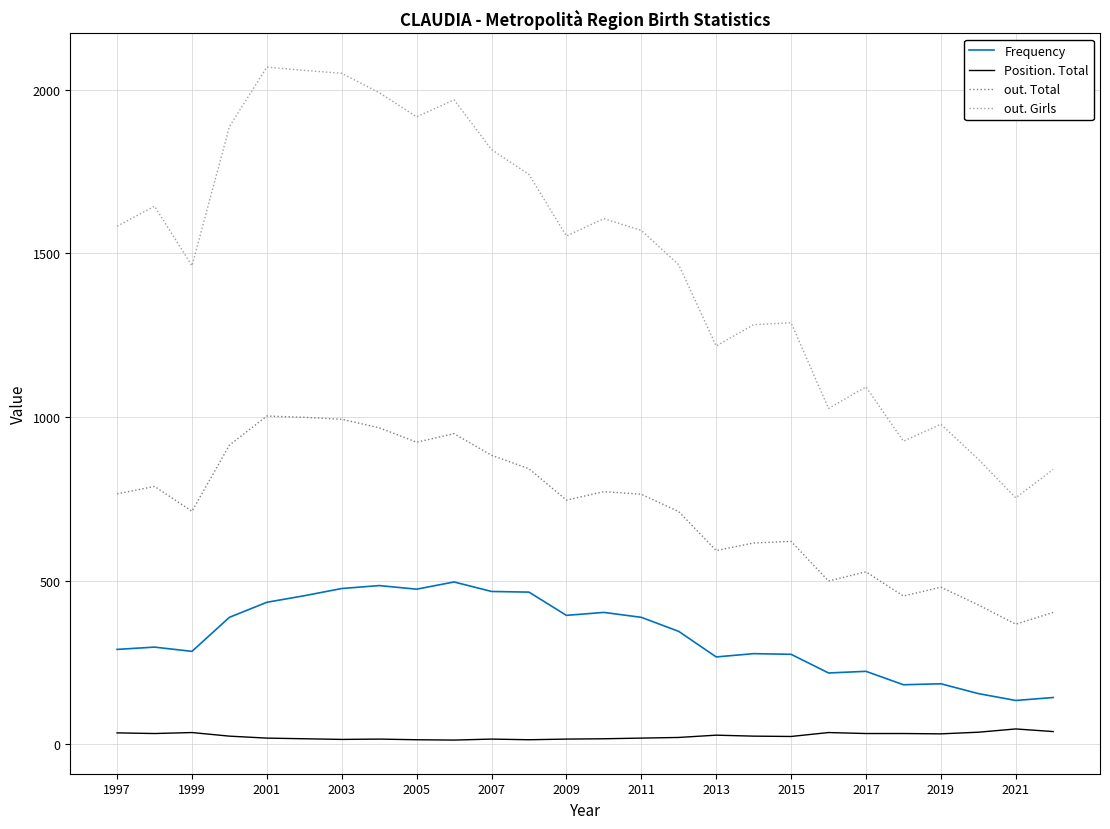

Which series has the largest total across all categories?

out. Girls